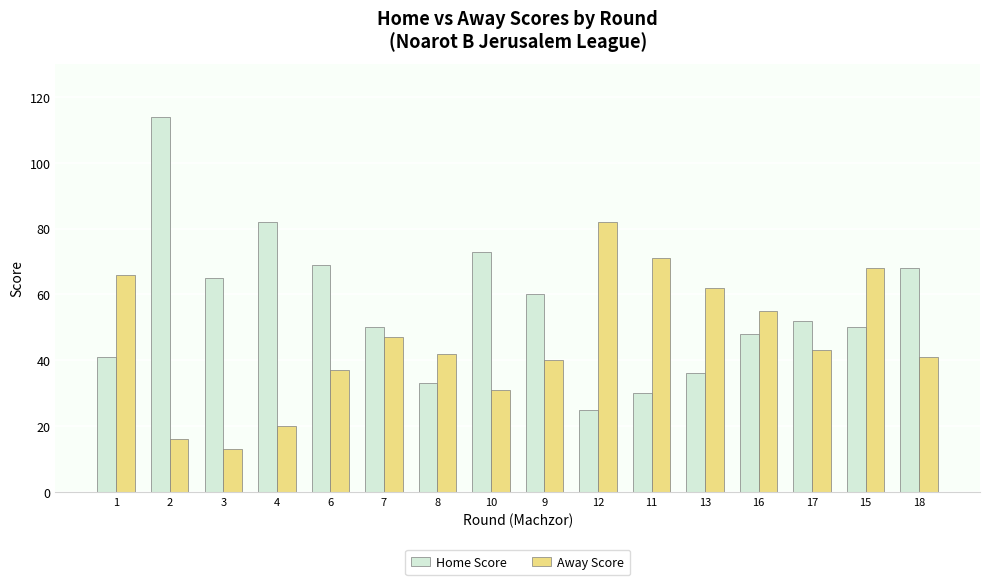

Is it true that Away Score equals 41 at 18?

True